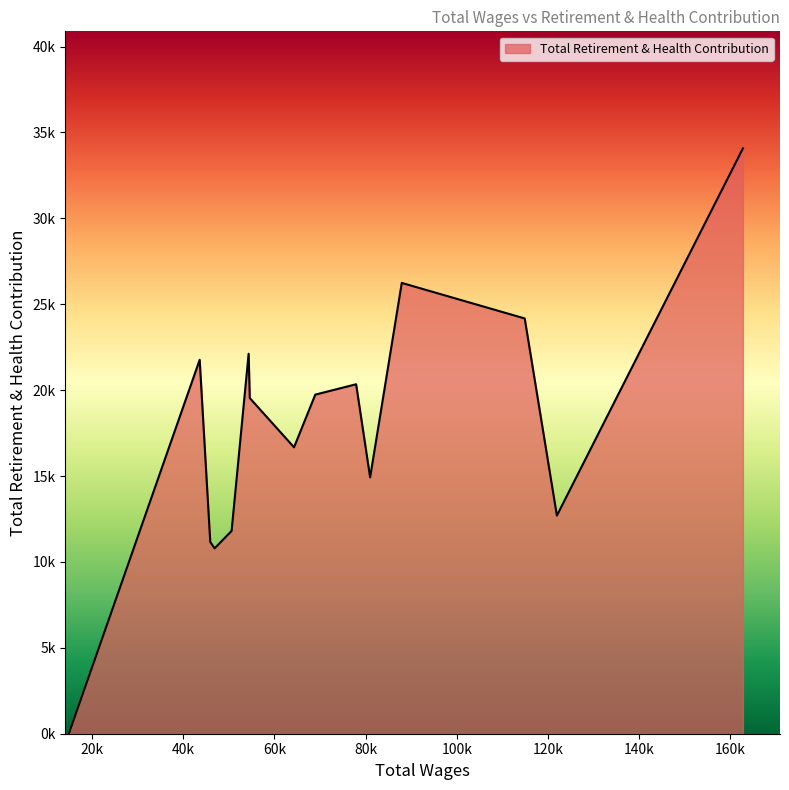

Does the chart display data point markers on the line(s)?

No